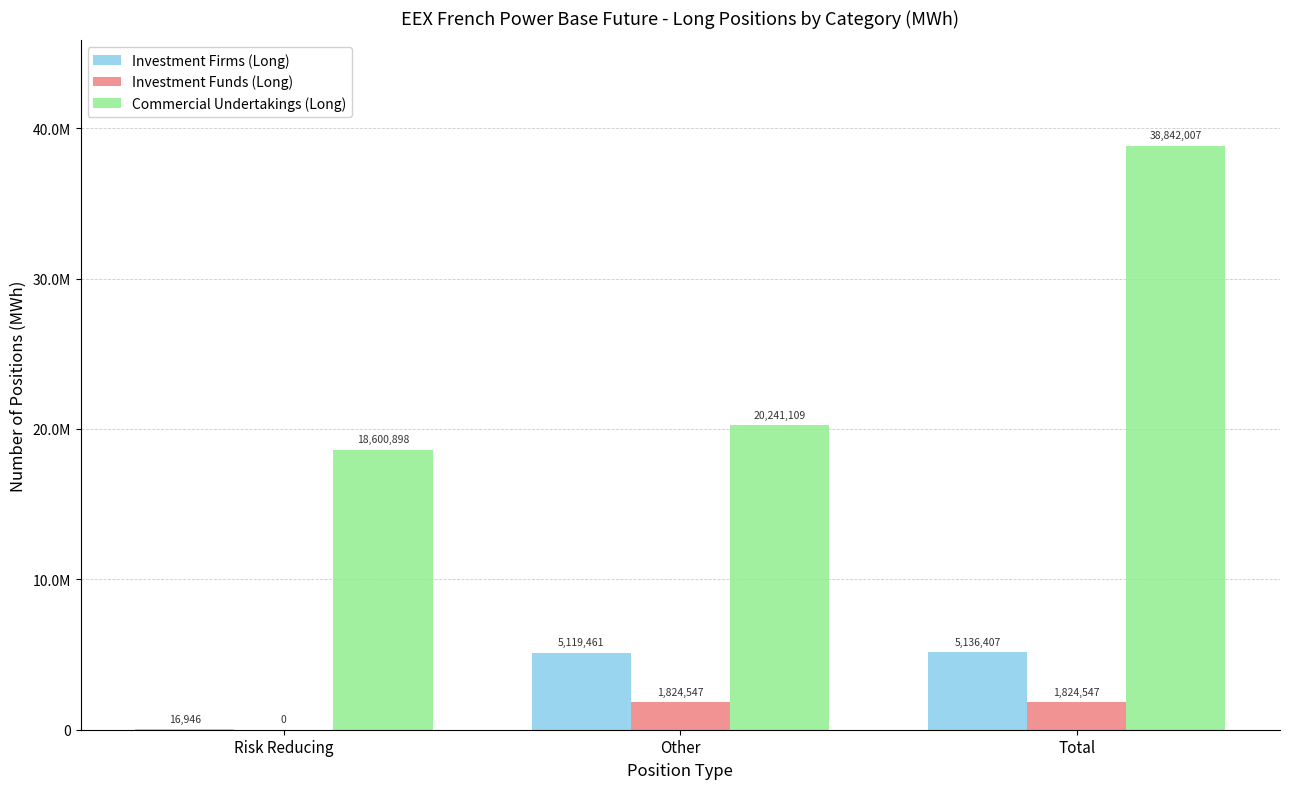

What is the label of the 3rd bar from the right?

Risk Reducing